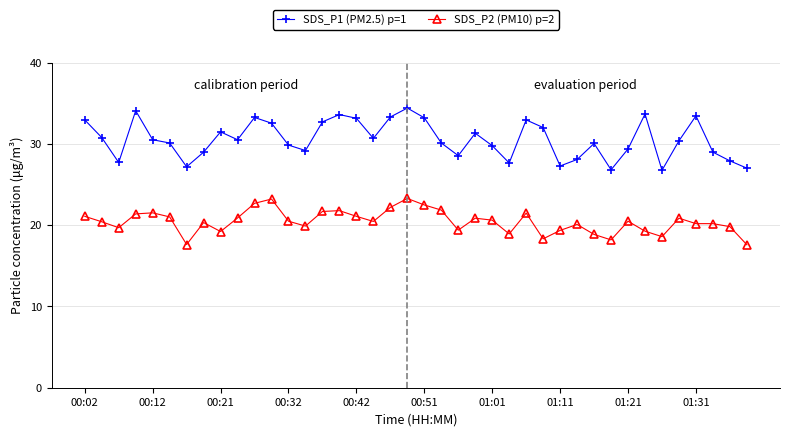

How many lines are shown in the chart?

2